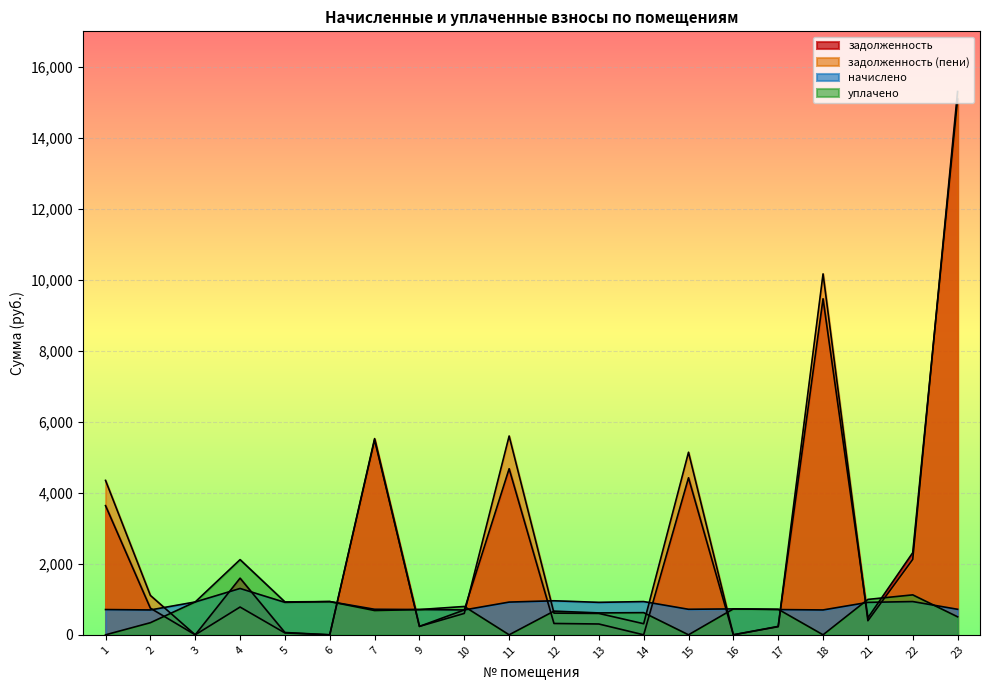

How many lines are shown in the chart?

4